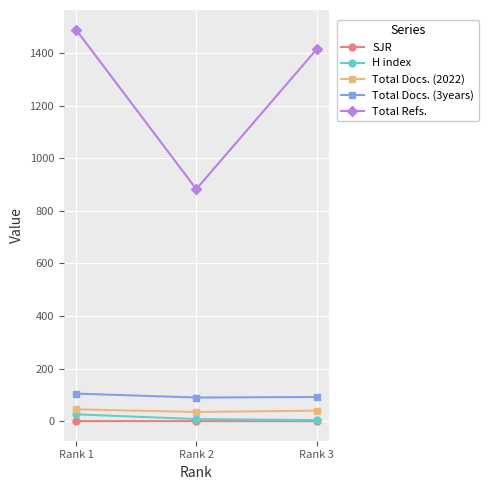

What is the smallest value displayed?

0.1